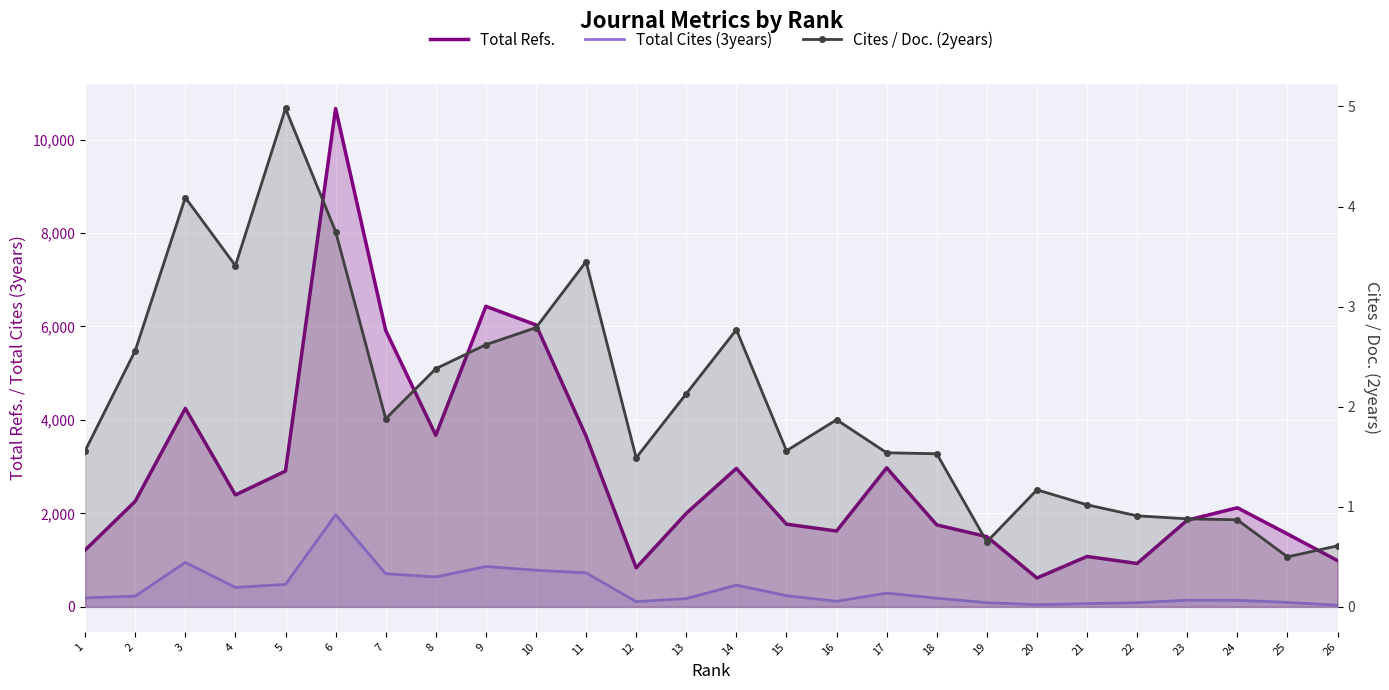

The value of Total Refs. at 10 is 6033.0. True or false?

True